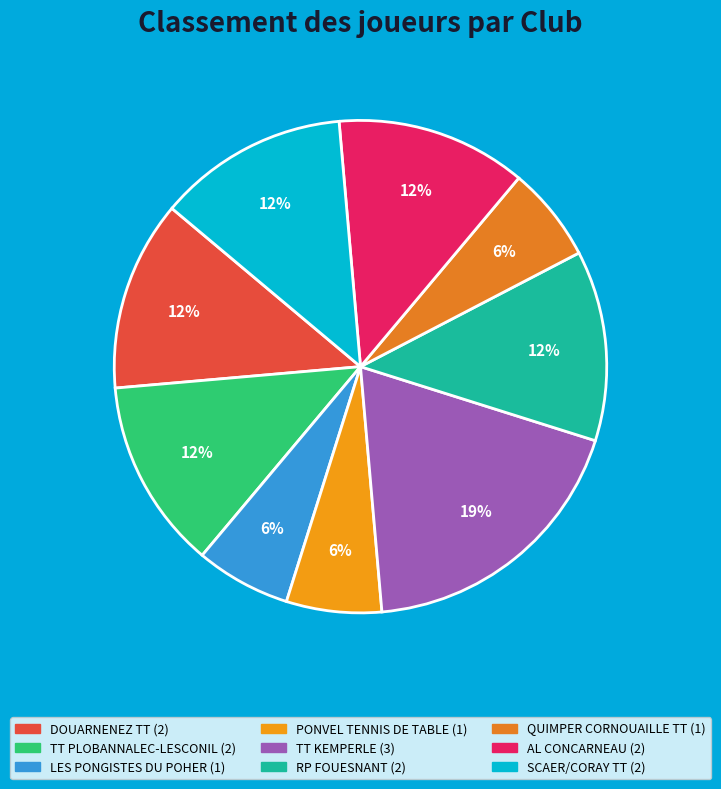

To the nearest percent, what is the combined percentage of AL CONCARNEAU and LES PONGISTES DU POHER?

19%